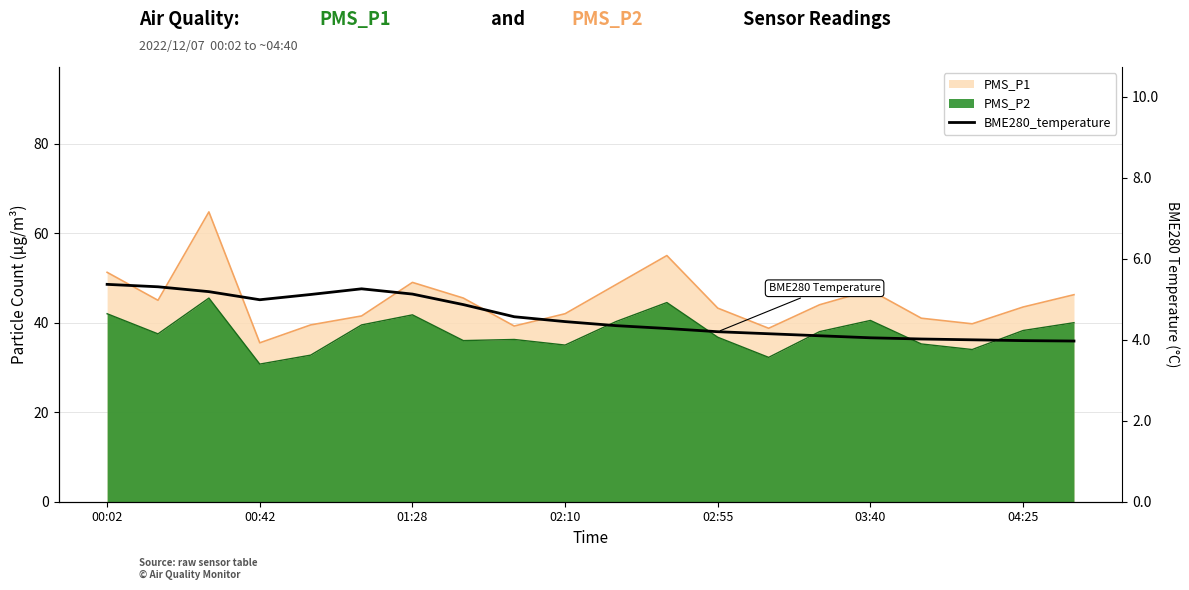

The value at 03:40 is 4.0. True or false?

True